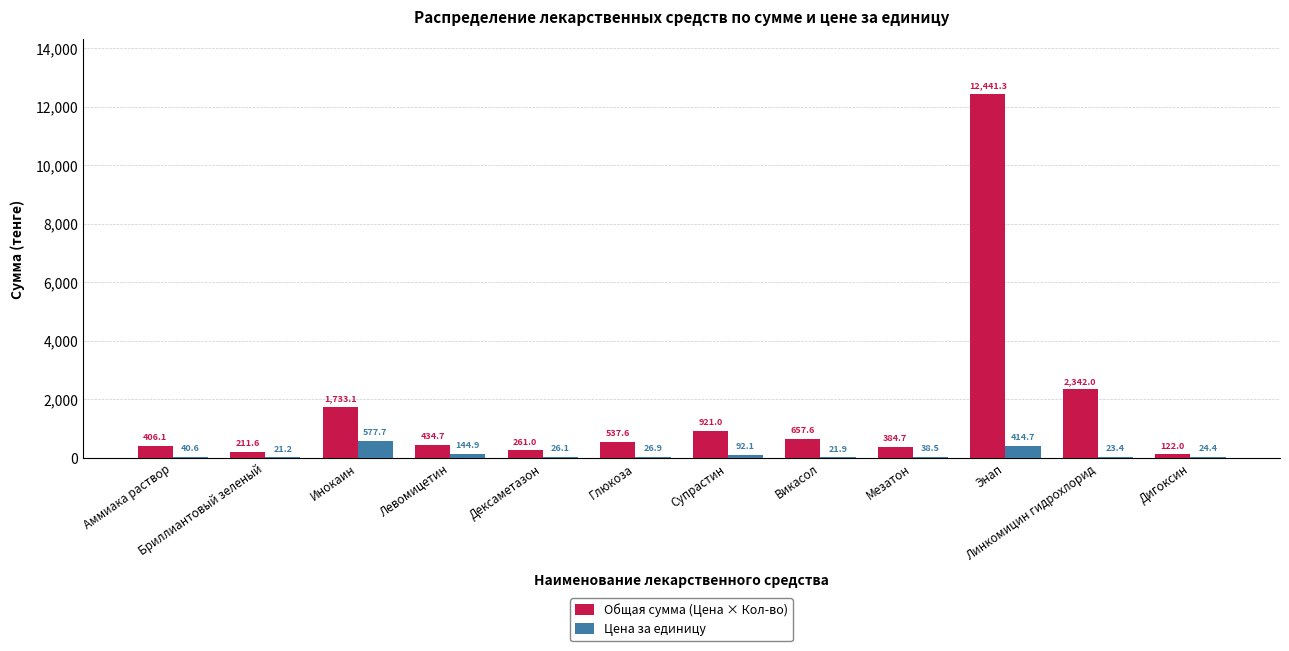

Is the value of Цена за единицу at Супрастин greater than the value of Общая сумма (Цена × Кол-во) at Мезатон?

No